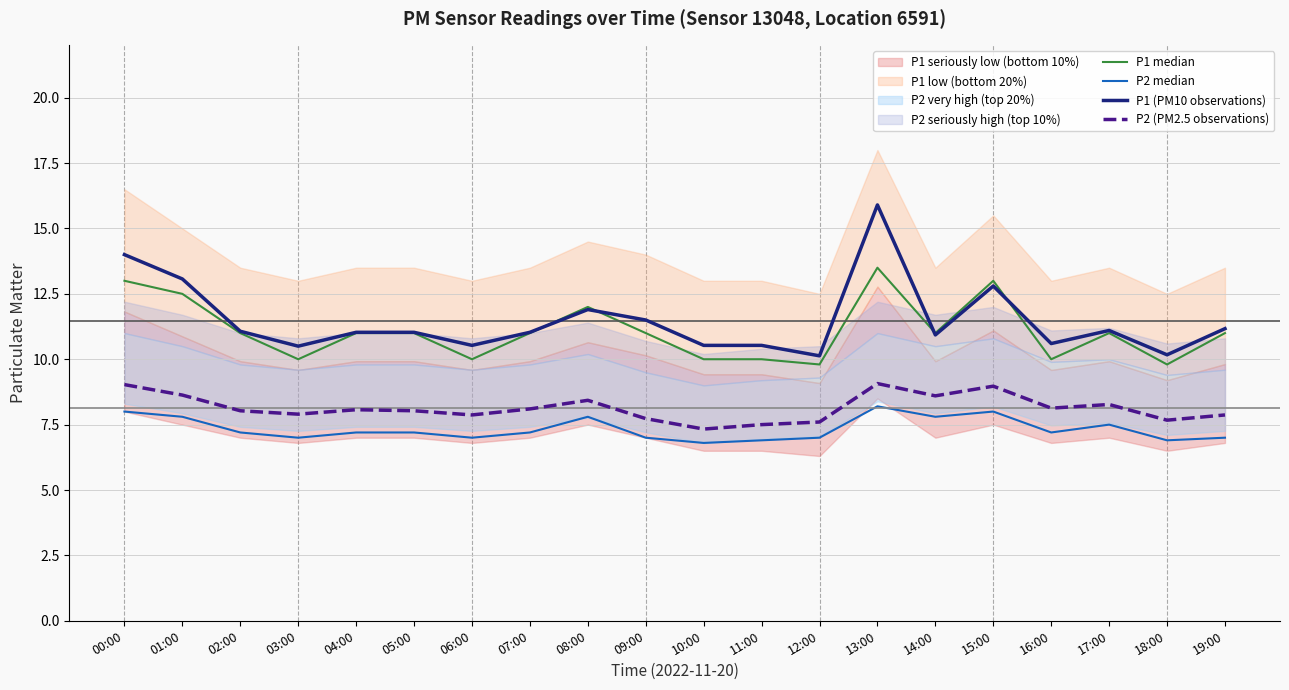

True or false: P1 median and P2 median intersect in this chart.

False